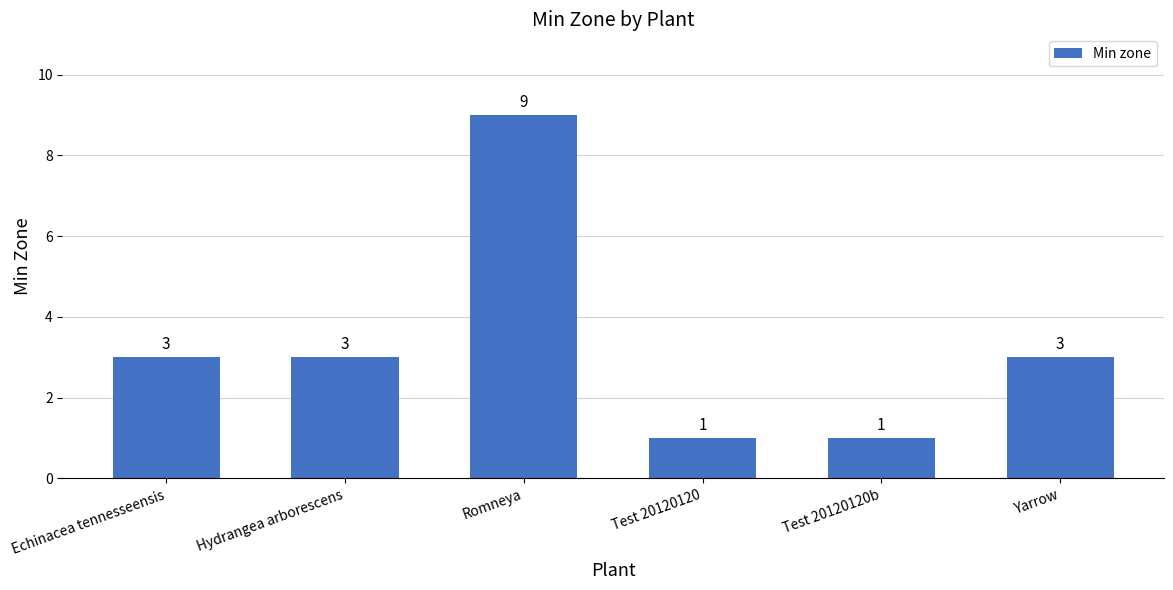

At which category does the chart reach its peak across all series?

Romneya